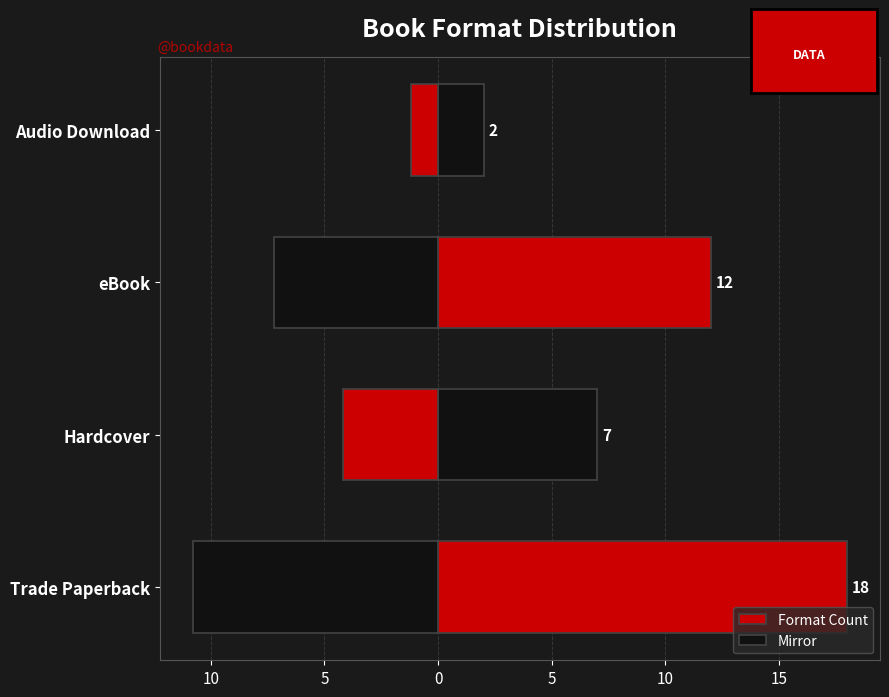

Count the Format Count values in the range 7 to 18.

3